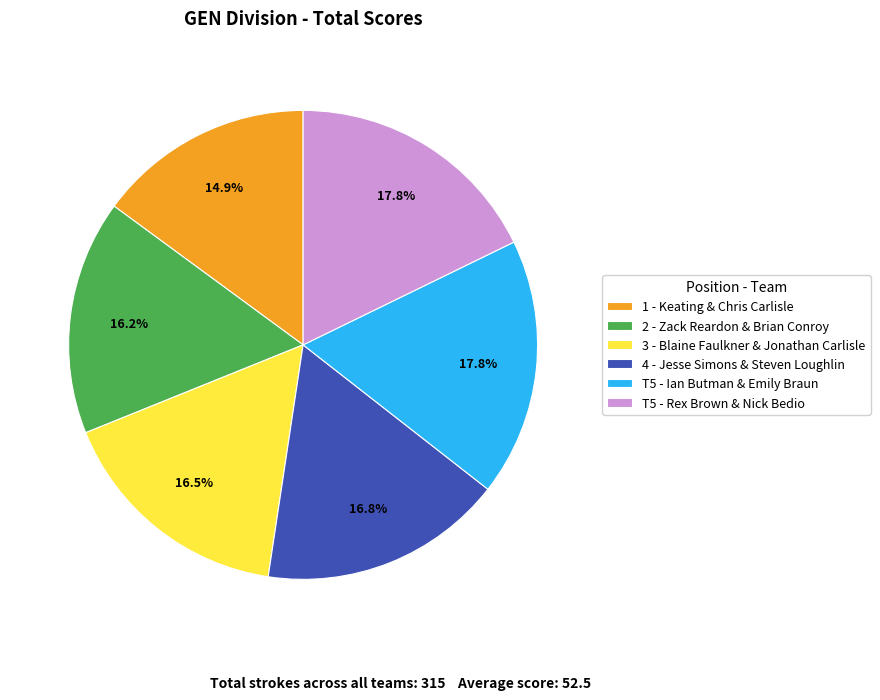

Is there any slice that represents more than half of the pie?

No